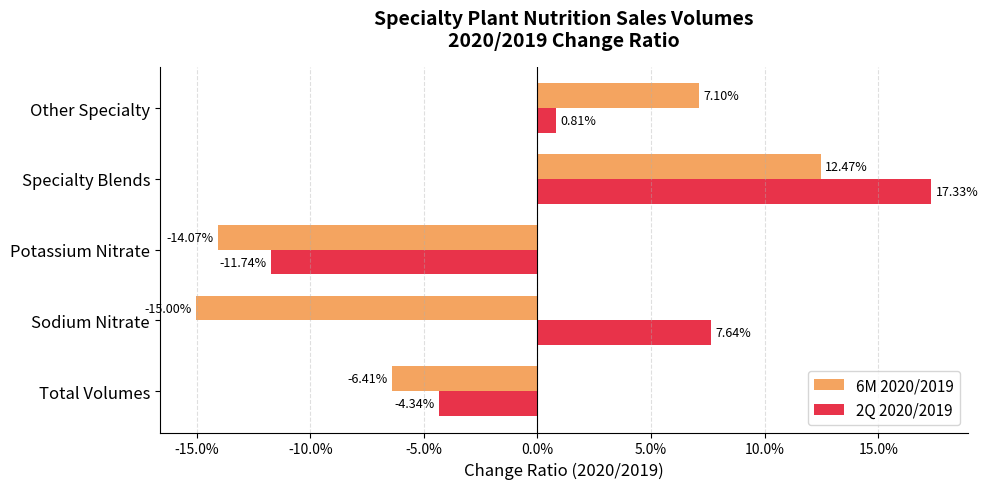

What are all the series names shown in the legend?

6M 2020/2019, 2Q 2020/2019